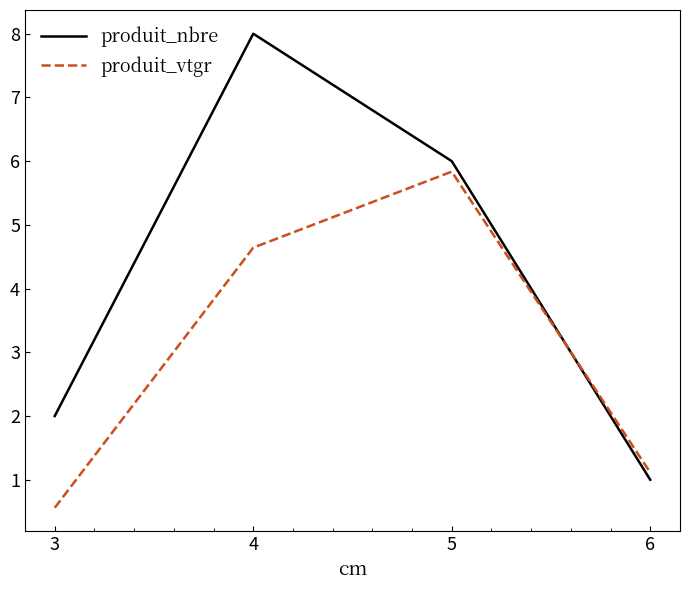

Where does the produit_vtgr series first go above 4?

4